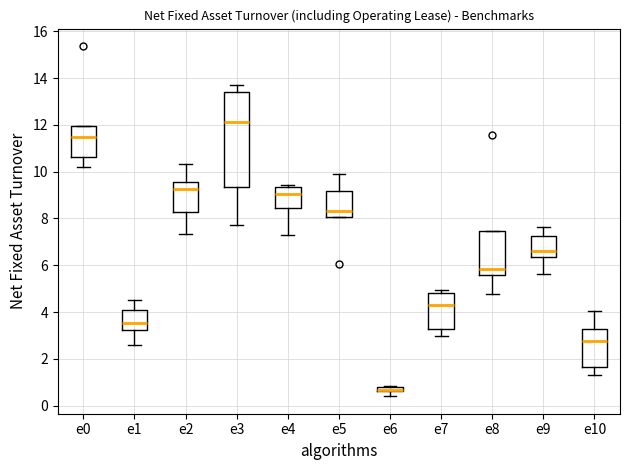

Where is the lower edge of the box for e3 on the y-axis? The values are not printed on the chart, so give them approximately, as read against the axis.

9.4